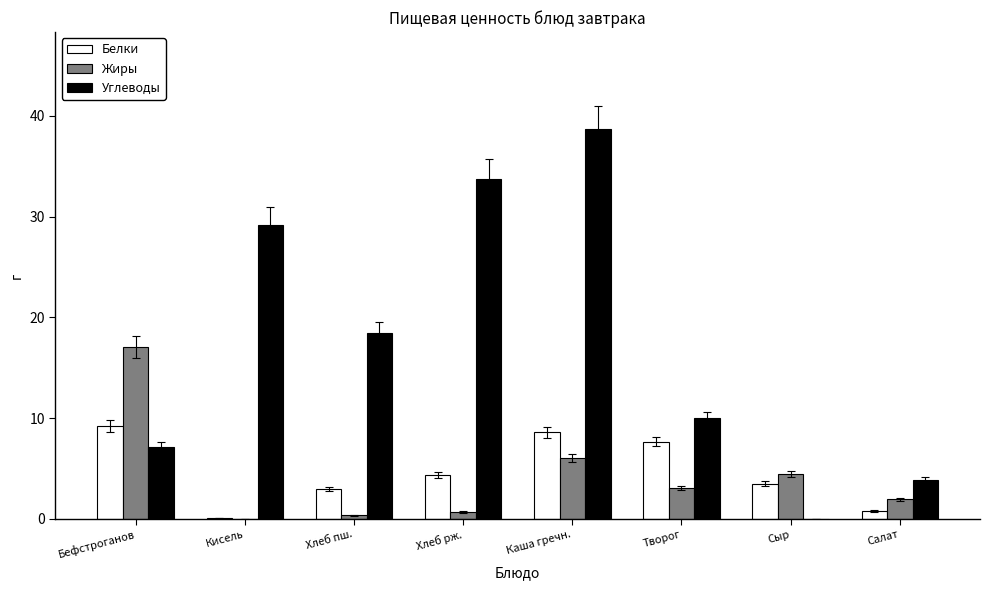

Which category has the highest value in the Жиры series?

Бефстроганов